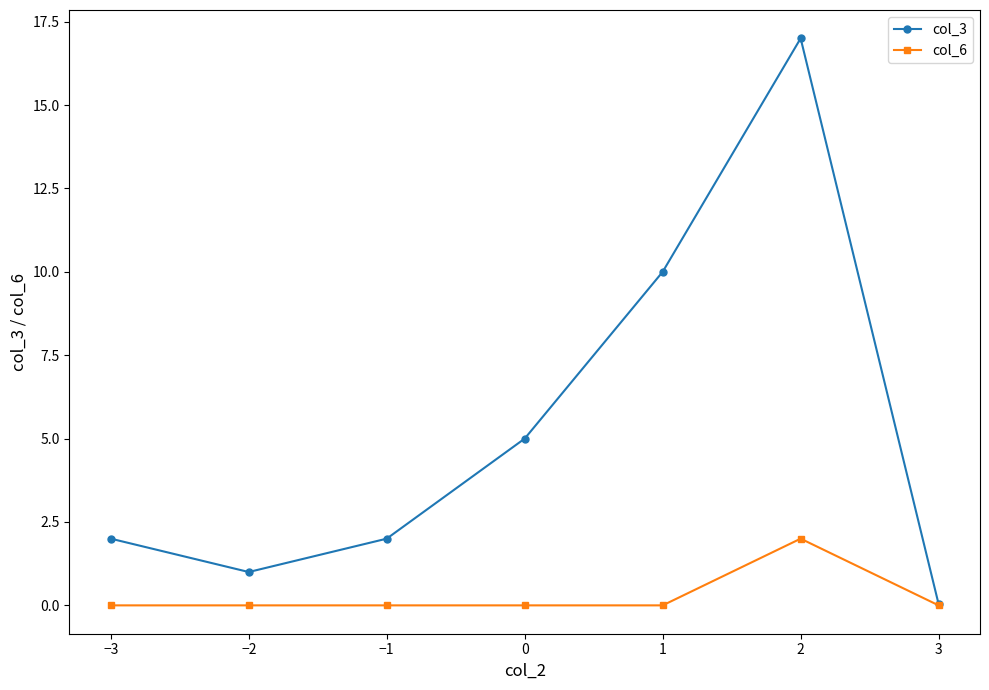

What is the value of the col_3 point at the 3rd from the left?

2.0